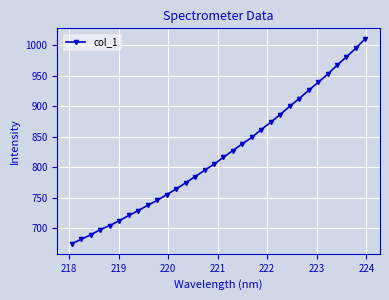

True or false: the data has more than 2 interior local peaks.

False